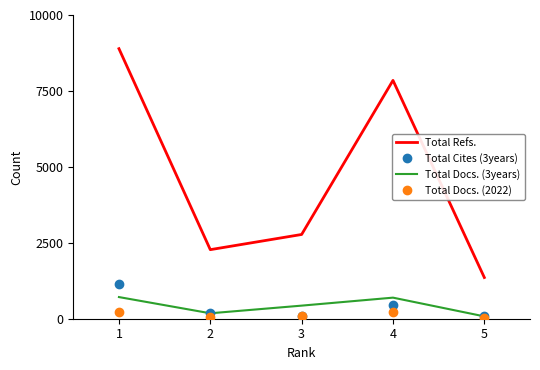

What is the difference between the highest and lowest values at 3?

2685